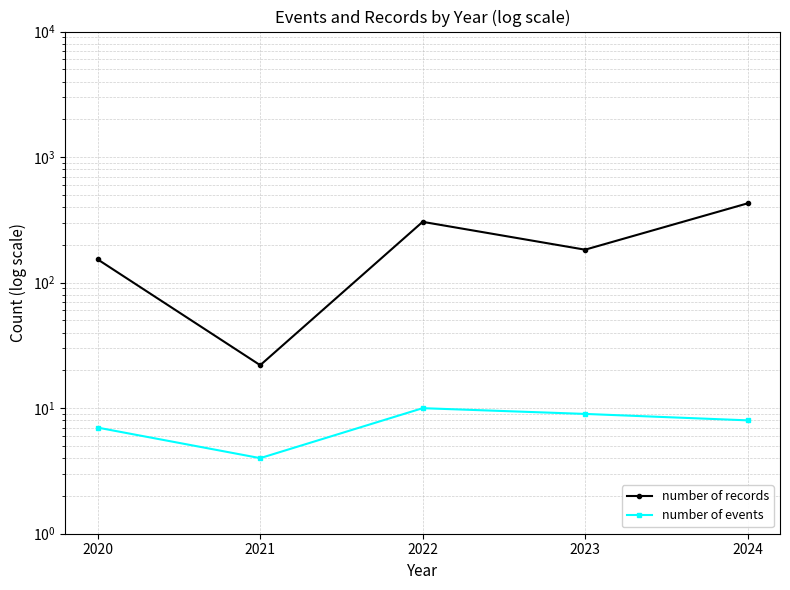

What is the total value across all series at 2024?

436